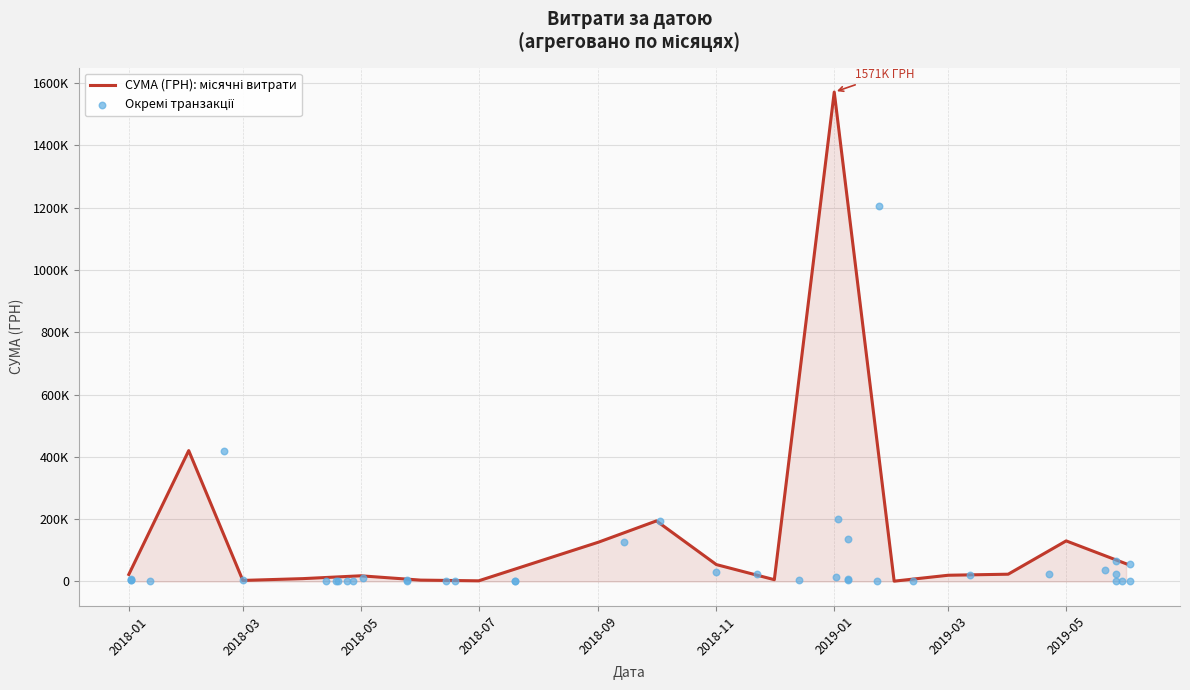

Between 03.01.2019 and 08.01.2019, which is larger?

03.01.2019